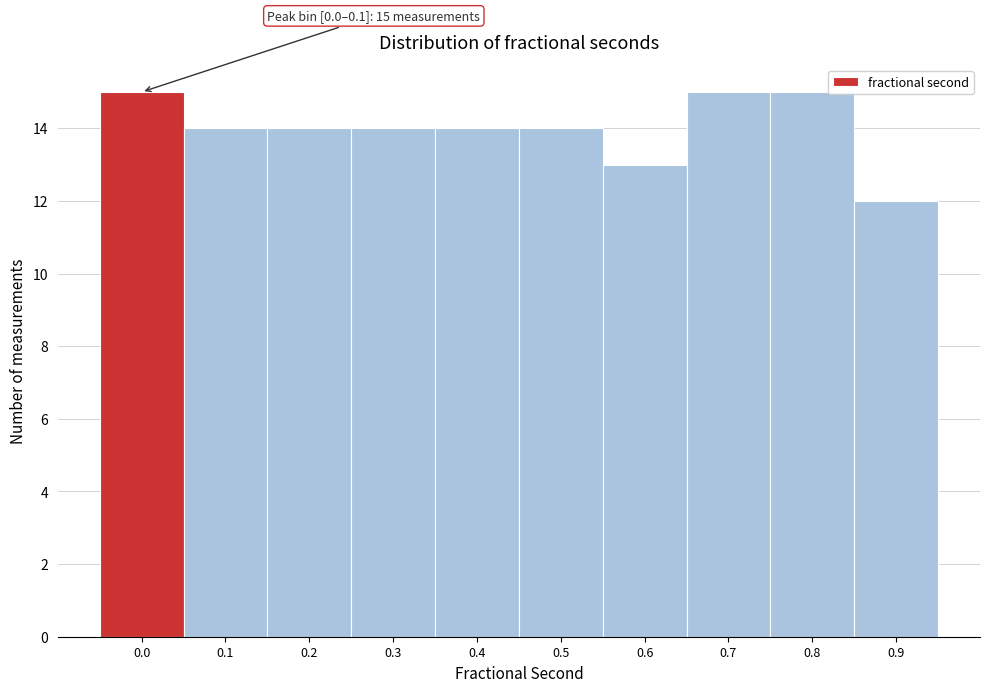

Reading right to left, what are all the values shown in this chart?

0.9=12	0.8=15	0.7=15	0.6=13	0.5=14	0.4=14	0.3=14	0.2=14	0.1=14	0.0=15